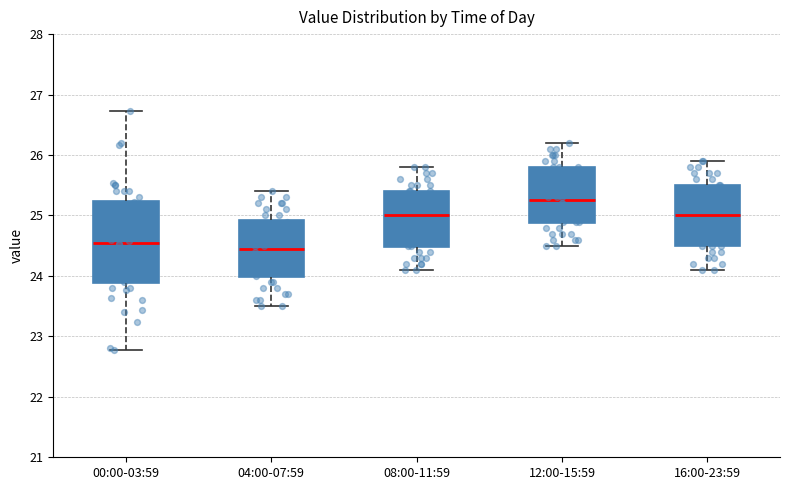

Reading left to right, read every box against the y-axis: the position of its median line, the range the box covers, and the ends of its whiskers. The values are not printed on the chart, so give them approximately, as read against the axis.

00:00-03:59: median 24.6, box 23.9 to 25.2, whiskers 22.8 to 26.7
04:00-07:59: median 24.5, box 24.0 to 24.9, whiskers 23.5 to 25.4
08:00-11:59: median 25.0, box 24.5 to 25.4, whiskers 24.1 to 25.8
12:00-15:59: median 25.3, box 24.9 to 25.8, whiskers 24.5 to 26.2
16:00-23:59: median 25.0, box 24.5 to 25.5, whiskers 24.1 to 25.9